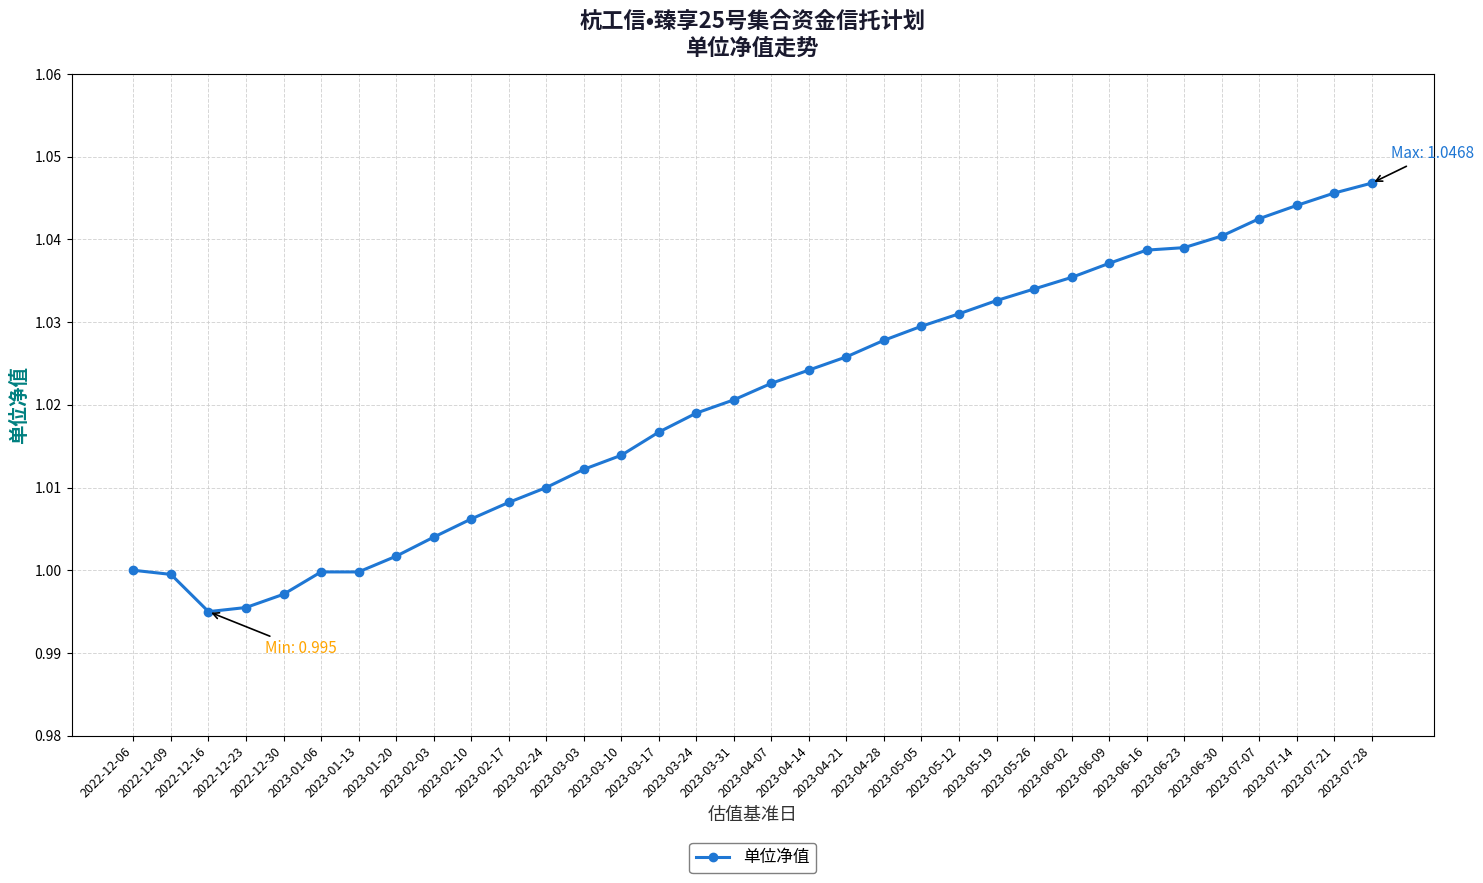

What is the sum of all values?

34.7